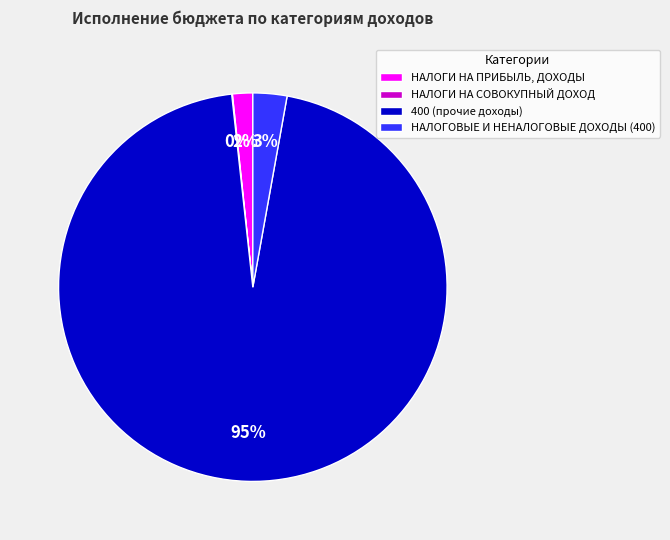

What is the majority slice?

400 (прочие доходы)